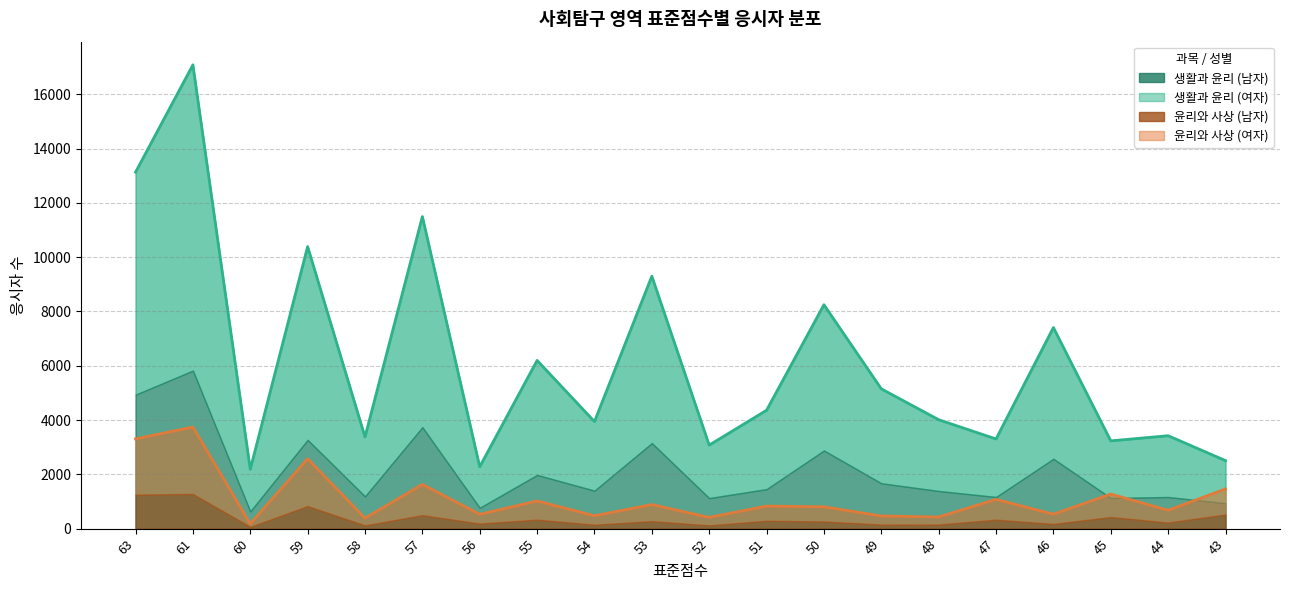

What is the spread (max minus min) of values at 46?

6876